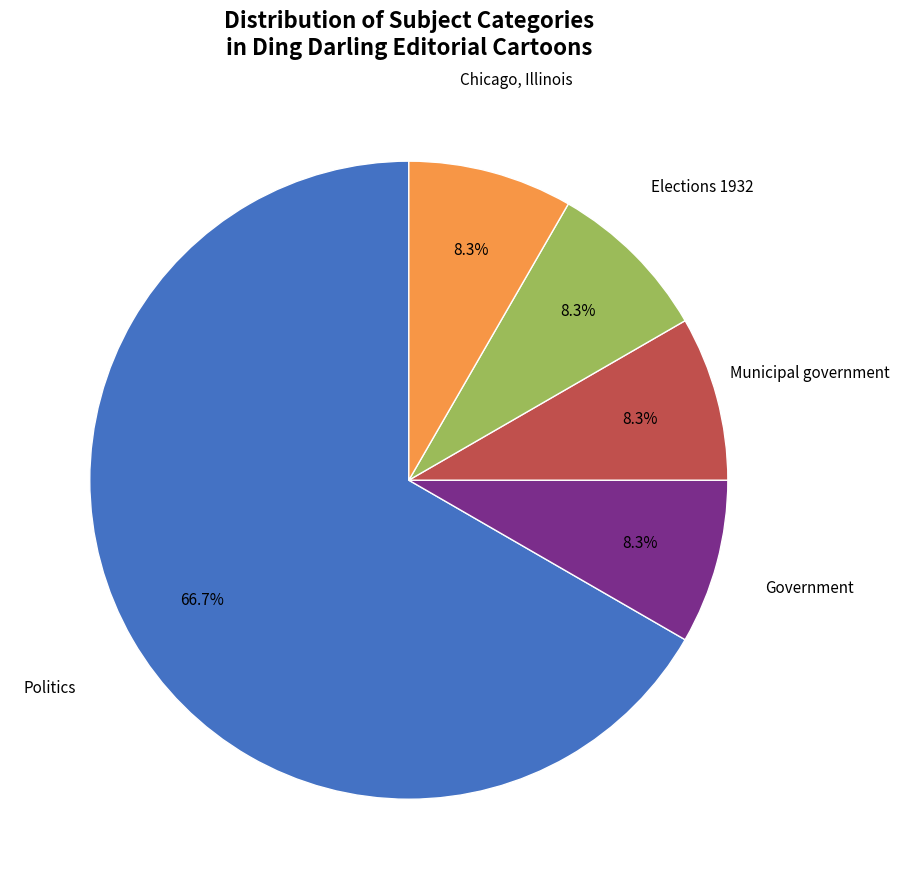

Does any single category account for the majority?

Yes